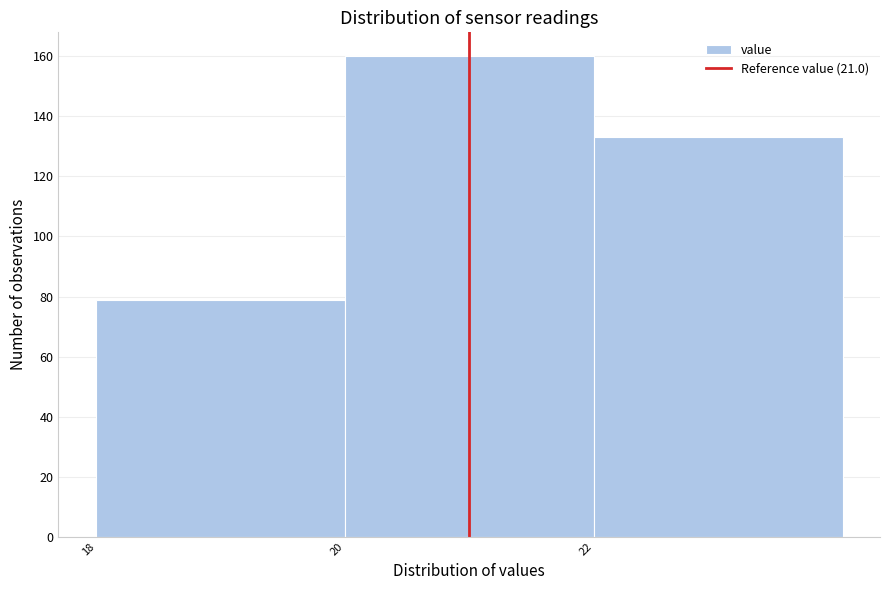

Which range on the x-axis has the tallest bar?

20 to 22